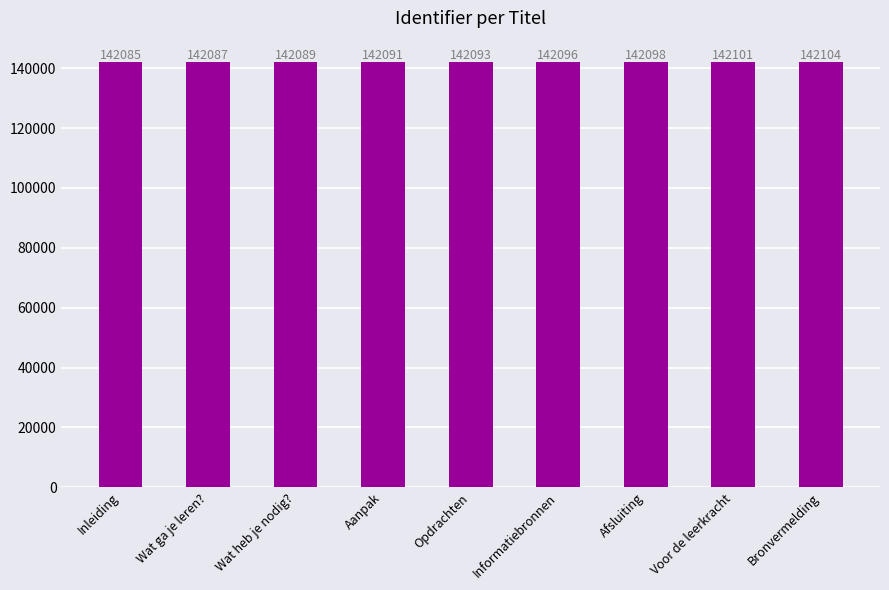

How many values are between 142089 and 142098?

5